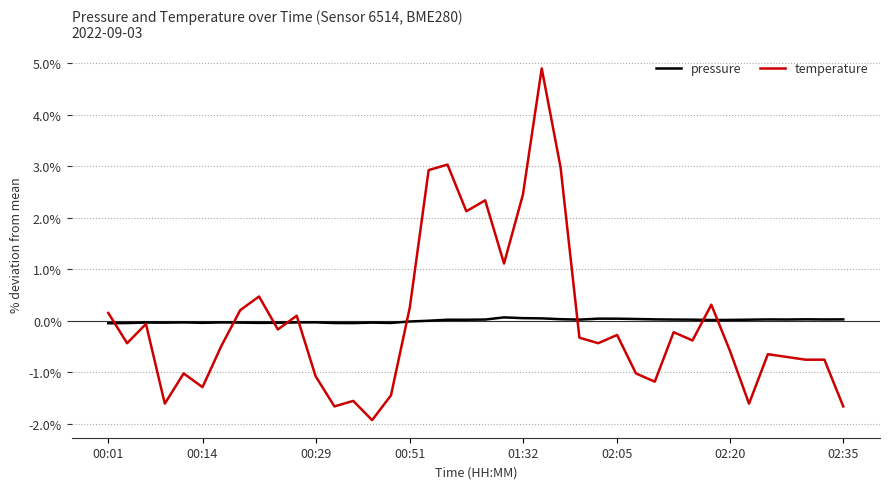

Which series ends up on top after the final intersection of pressure and temperature?

pressure